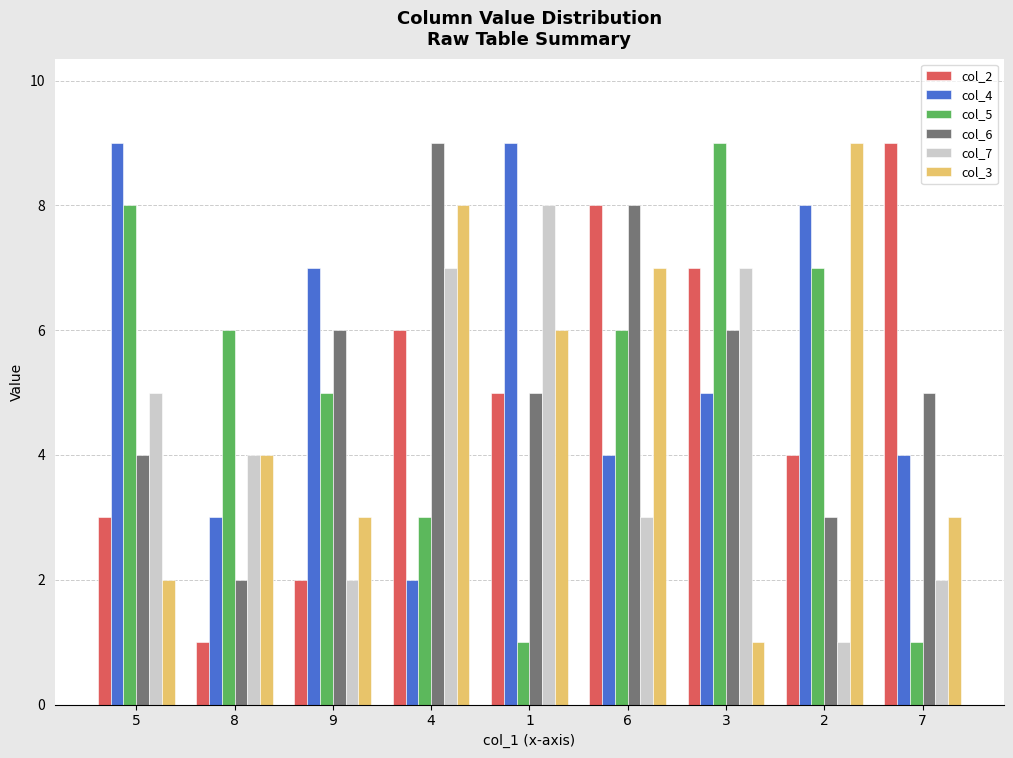

What is the difference between the maximum and minimum values in the col_3 series?

8